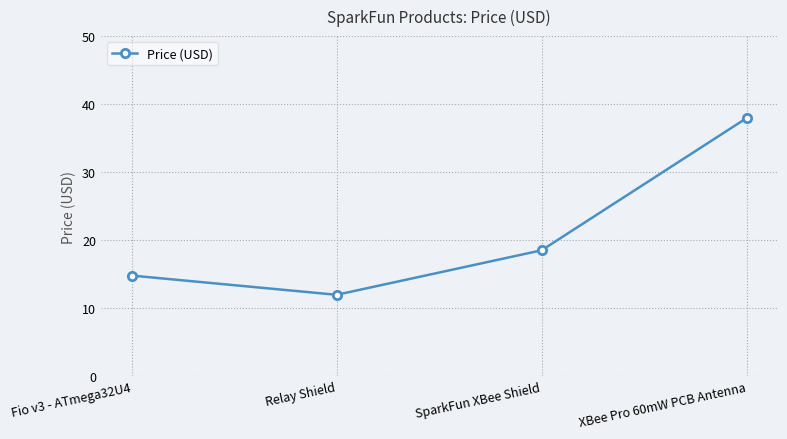

How many points are lower than both their immediate neighbors (excluding endpoints)?

1